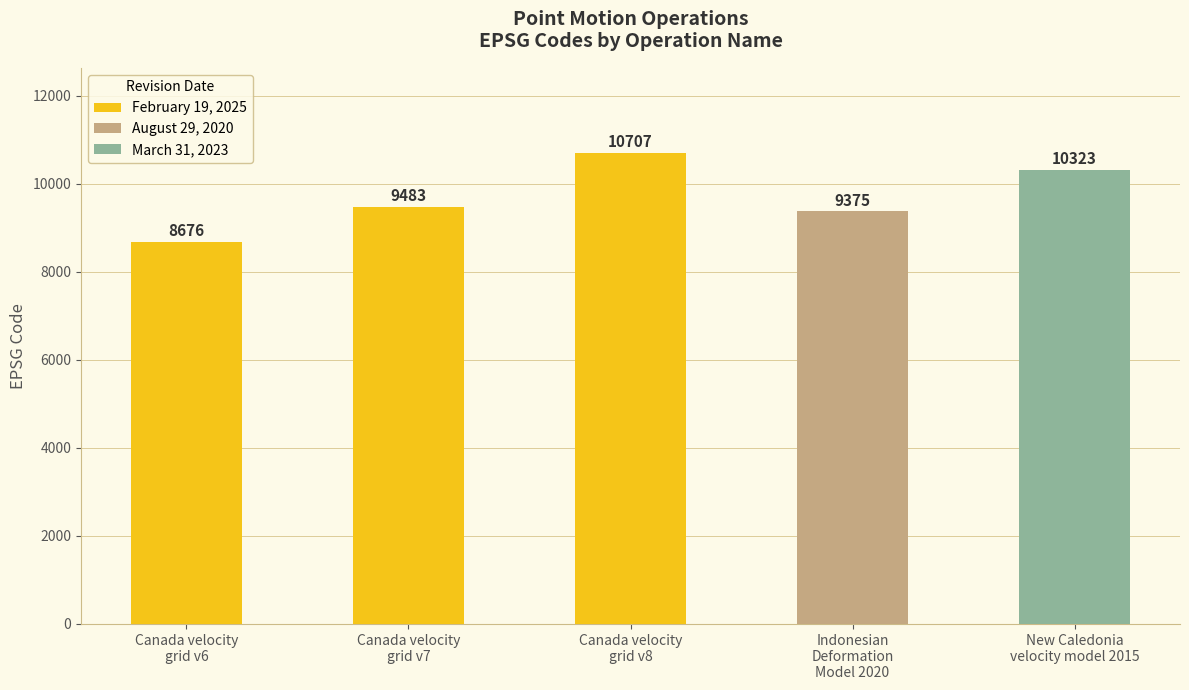

What are all the series names shown in the legend?

February 19, 2025, August 29, 2020, March 31, 2023